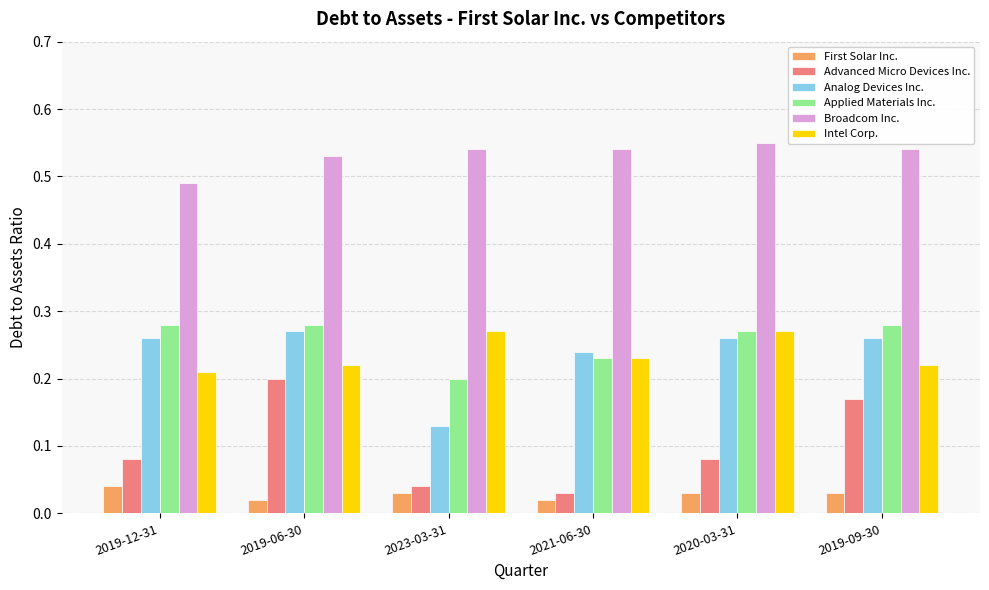

Which series has the largest range (max minus min)?

Advanced Micro Devices Inc.